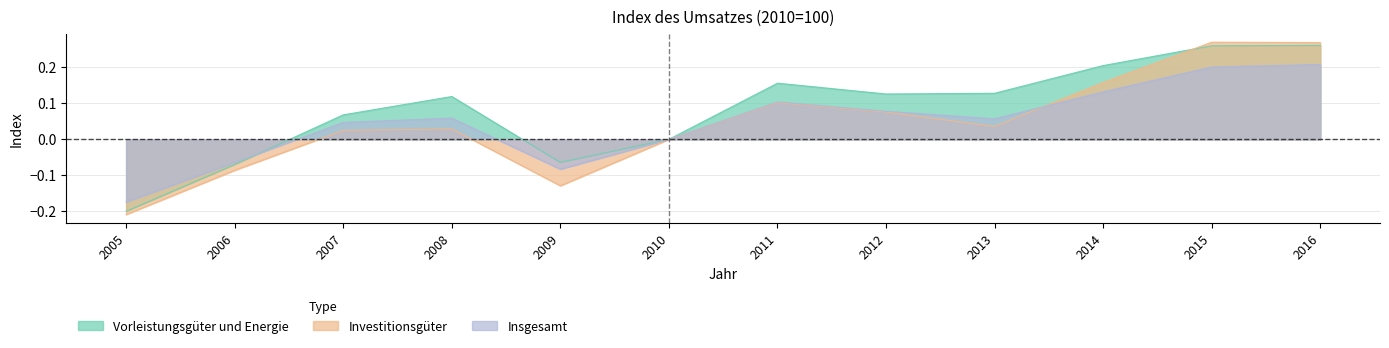

Where is the first local minimum for Vorleistungsgüter und Energie?

2009